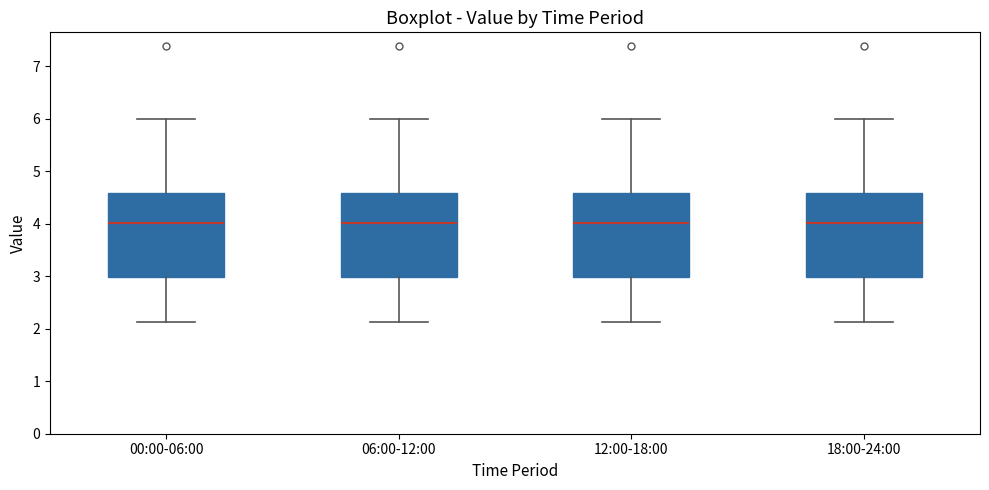

Where is the lower edge of the box for 18:00-24:00 on the y-axis? The values are not printed on the chart, so give them approximately, as read against the axis.

3.0